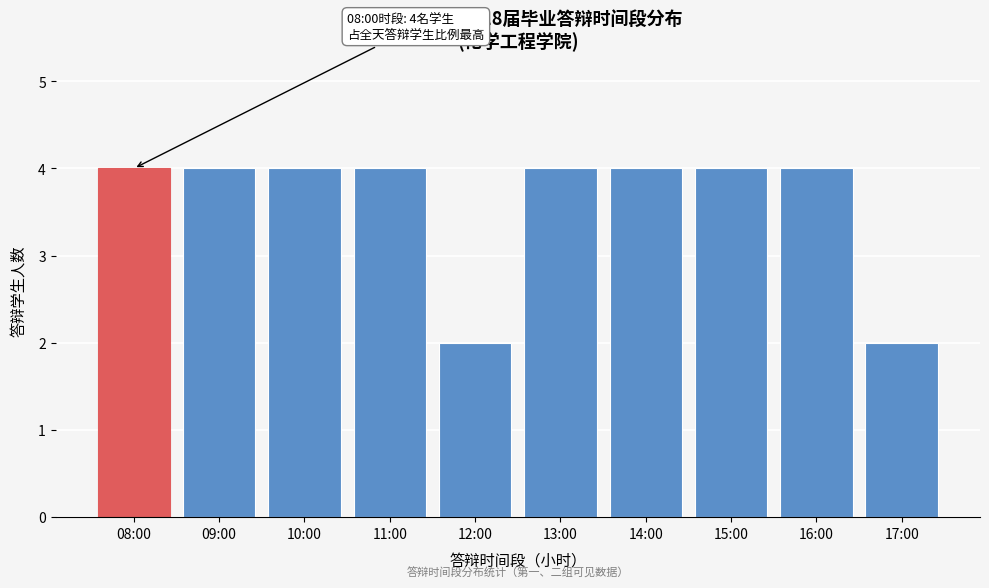

Reading right to left, extract all data points from this chart.

2	4	4	4	4	2	4	4	4	4